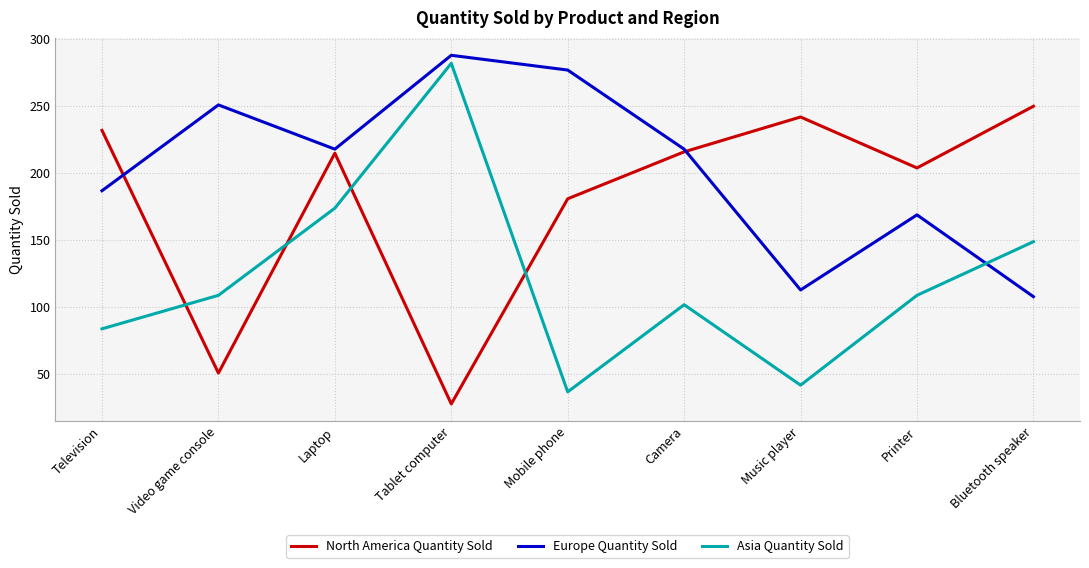

At which label does North America Quantity Sold first exceed 215?

Television